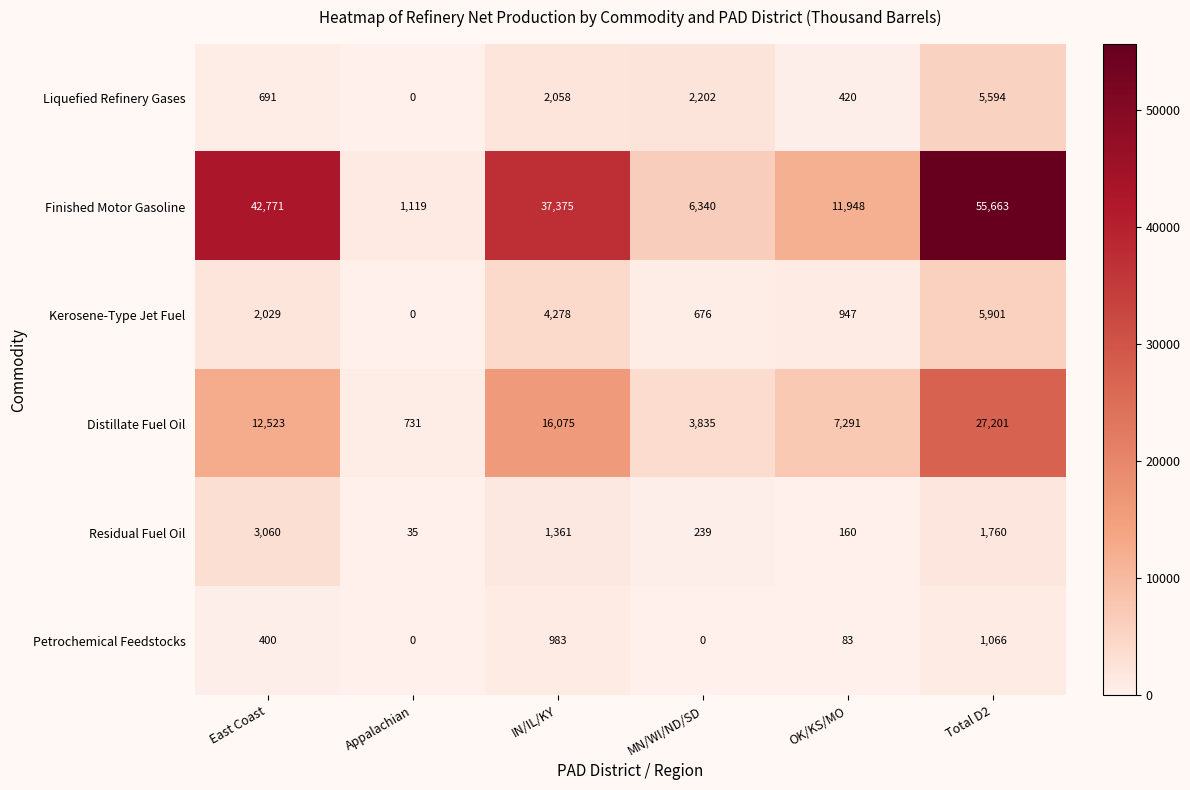

Between MN/WI/ND/SD and Total D2, which series saw the biggest shift?

Finished Motor Gasoline